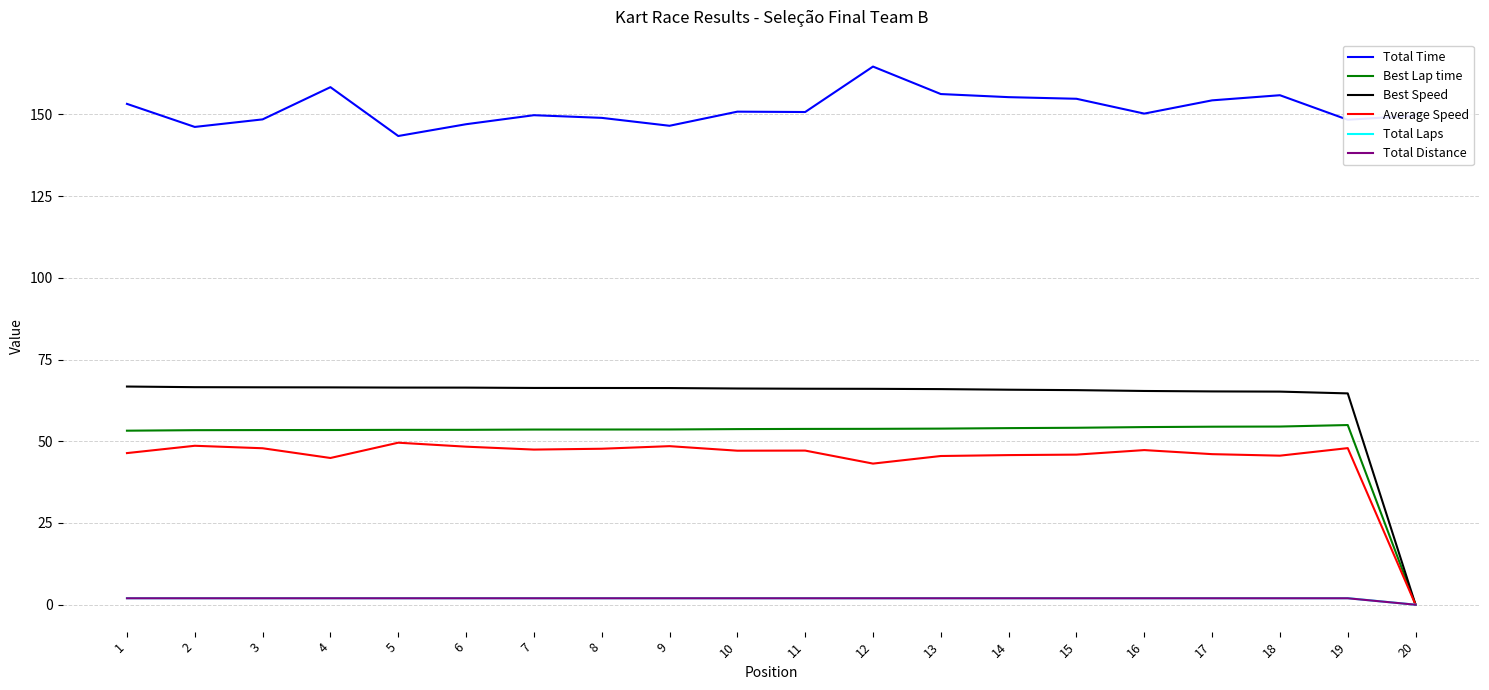

What is the average value of the Average Speed series?

44.5